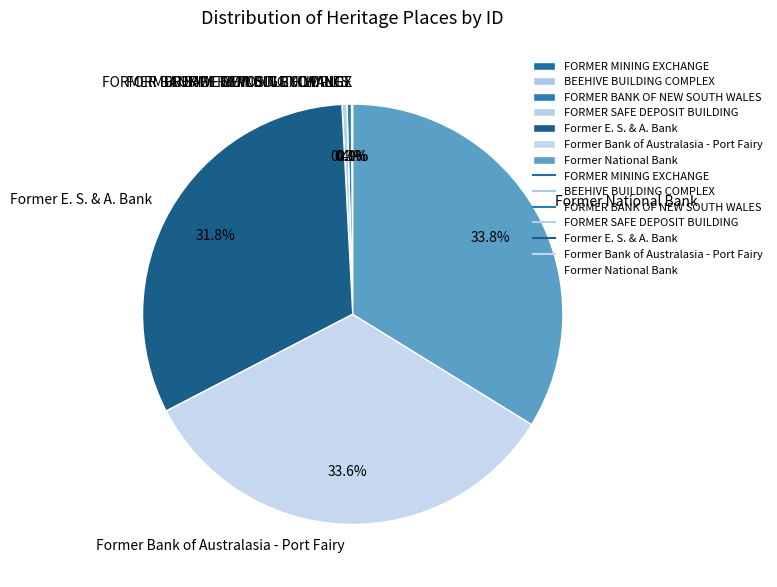

Is it true that Former E. S. & A. Bank is 32% of the pie?

True